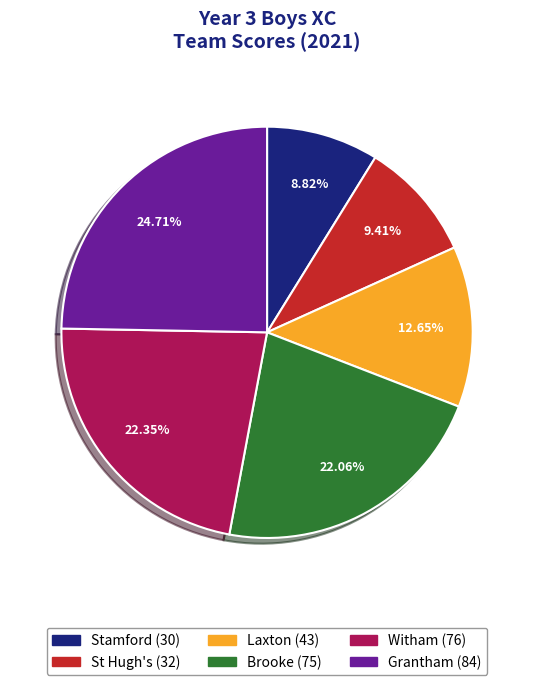

To the nearest percent, what percentage of the pie is Witham?

22%